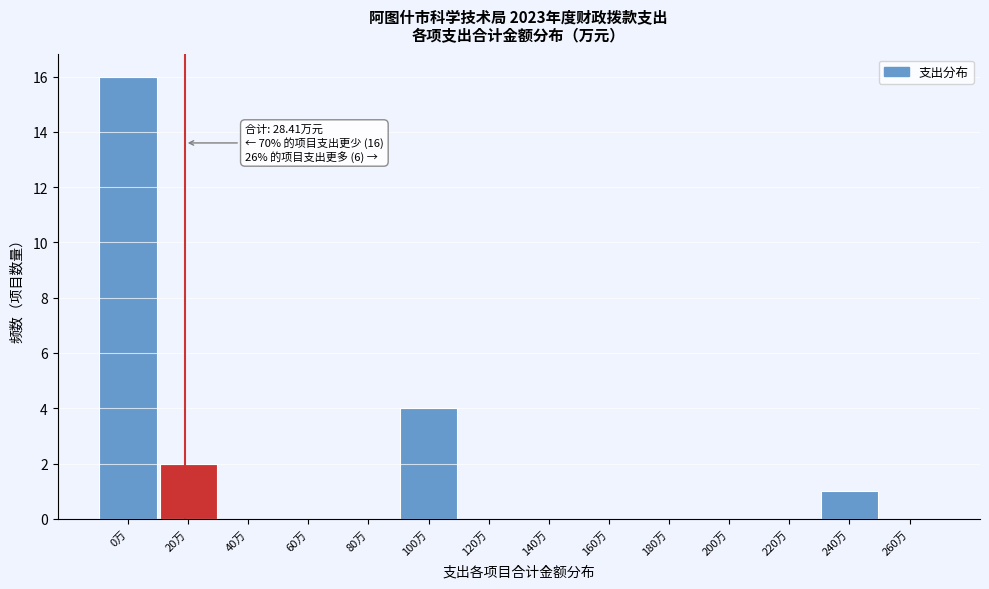

Reading left to right, extract all data points from this chart.

0万=16	20万=2	40万=0	60万=0	80万=0	100万=4	120万=0	140万=0	160万=0	180万=0	200万=0	220万=0	240万=1	260万=0